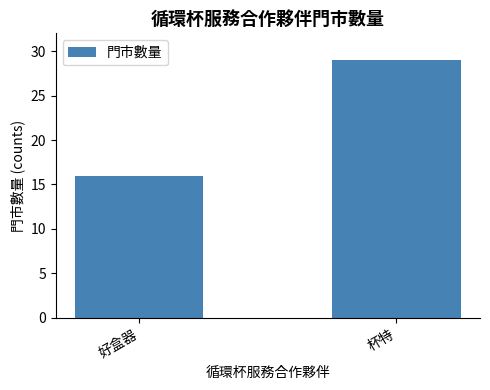

How many series are shown in this chart?

1